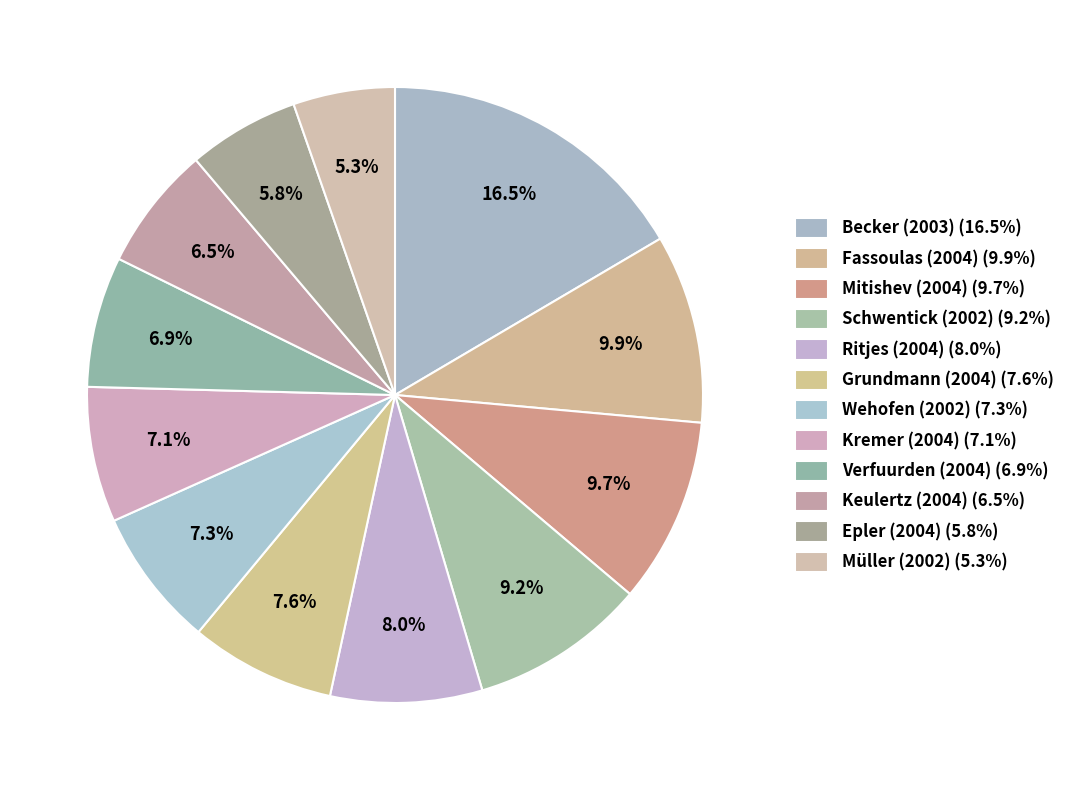

To the nearest percent, what is the combined percentage of Kremer (2004) and Keulertz (2004)?

14%